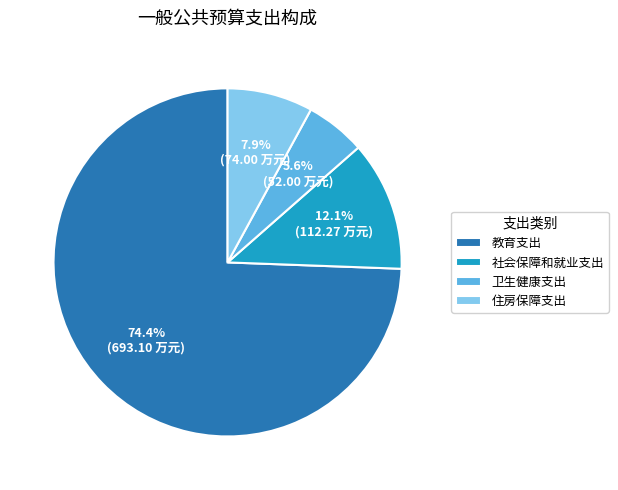

What percentage is NOT represented by 卫生健康支出?

94.4%